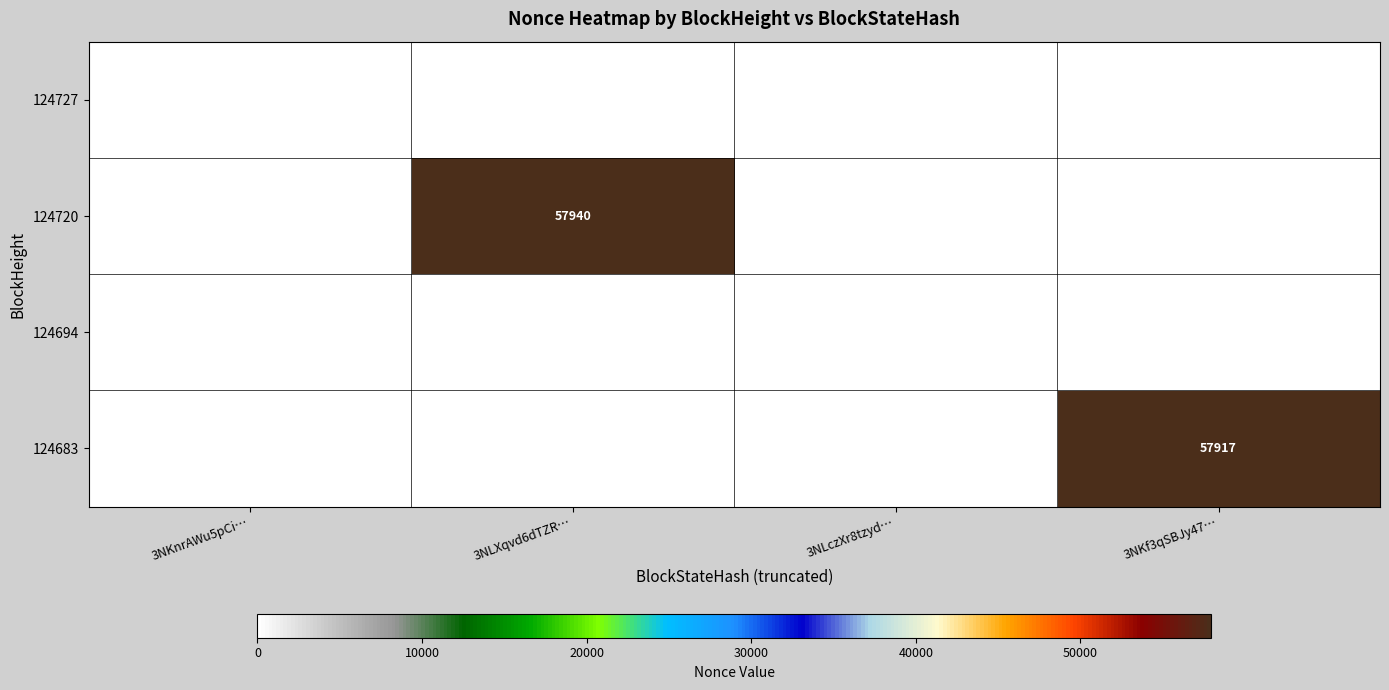

The value of 124727 at 3NKnrAWu5pCi… is 1. True or false?

True